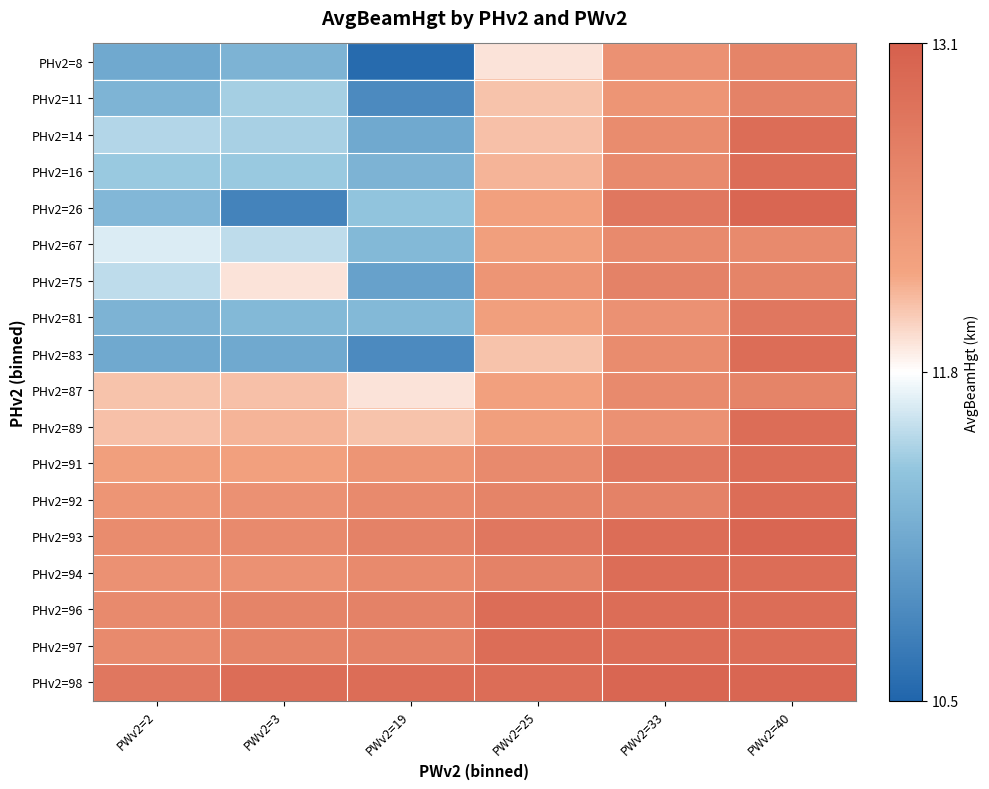

Reading left to right, transcribe all the data shown in this chart.

PHv2=8: PWv2=2=11.1	PWv2=3=11.2	PWv2=19=10.6	PWv2=25=11.9	PWv2=33=12.4	PWv2=40=12.6
PHv2=11: PWv2=2=11.3	PWv2=3=11.5	PWv2=19=10.8	PWv2=25=12.1	PWv2=33=12.4	PWv2=40=12.7
PHv2=14: PWv2=2=11.5	PWv2=3=11.5	PWv2=19=11.1	PWv2=25=12.1	PWv2=33=12.5	PWv2=40=12.9
PHv2=16: PWv2=2=11.4	PWv2=3=11.4	PWv2=19=11.2	PWv2=25=12.1	PWv2=33=12.5	PWv2=40=12.9
PHv2=26: PWv2=2=11.3	PWv2=3=10.8	PWv2=19=11.4	PWv2=25=12.2	PWv2=33=12.8	PWv2=40=13.0
PHv2=67: PWv2=2=11.7	PWv2=3=11.6	PWv2=19=11.3	PWv2=25=12.3	PWv2=33=12.5	PWv2=40=12.5
PHv2=75: PWv2=2=11.6	PWv2=3=11.9	PWv2=19=11.1	PWv2=25=12.4	PWv2=33=12.7	PWv2=40=12.6
PHv2=81: PWv2=2=11.2	PWv2=3=11.3	PWv2=19=11.3	PWv2=25=12.3	PWv2=33=12.4	PWv2=40=12.8
PHv2=83: PWv2=2=11.1	PWv2=3=11.1	PWv2=19=10.8	PWv2=25=12.1	PWv2=33=12.5	PWv2=40=12.9
PHv2=87: PWv2=2=12.1	PWv2=3=12.1	PWv2=19=11.9	PWv2=25=12.2	PWv2=33=12.5	PWv2=40=12.6
PHv2=89: PWv2=2=12.1	PWv2=3=12.1	PWv2=19=12.1	PWv2=25=12.3	PWv2=33=12.4	PWv2=40=12.9
PHv2=91: PWv2=2=12.3	PWv2=3=12.2	PWv2=19=12.4	PWv2=25=12.5	PWv2=33=12.8	PWv2=40=12.9
PHv2=92: PWv2=2=12.4	PWv2=3=12.4	PWv2=19=12.5	PWv2=25=12.6	PWv2=33=12.7	PWv2=40=12.9
PHv2=93: PWv2=2=12.5	PWv2=3=12.5	PWv2=19=12.7	PWv2=25=12.8	PWv2=33=12.9	PWv2=40=13.0
PHv2=94: PWv2=2=12.4	PWv2=3=12.4	PWv2=19=12.5	PWv2=25=12.7	PWv2=33=12.9	PWv2=40=12.9
PHv2=96: PWv2=2=12.5	PWv2=3=12.6	PWv2=19=12.7	PWv2=25=12.9	PWv2=33=12.9	PWv2=40=12.9
PHv2=97: PWv2=2=12.5	PWv2=3=12.6	PWv2=19=12.7	PWv2=25=12.9	PWv2=33=12.9	PWv2=40=12.9
PHv2=98: PWv2=2=12.8	PWv2=3=12.9	PWv2=19=12.9	PWv2=25=12.9	PWv2=33=13.0	PWv2=40=13.0